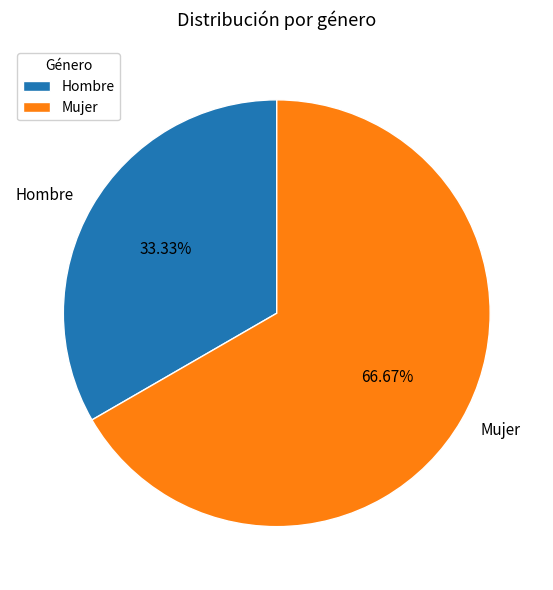

Count the number of slices in the pie.

2